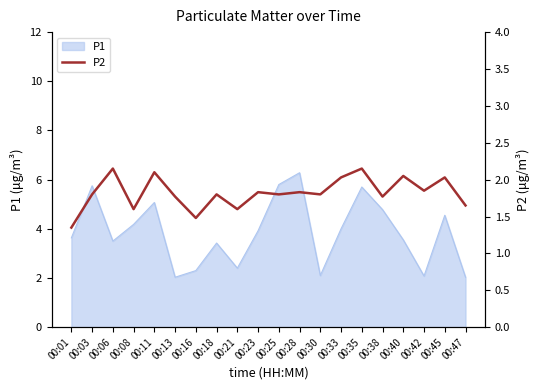

What is the difference between the maximum and second lowest values?

0.7